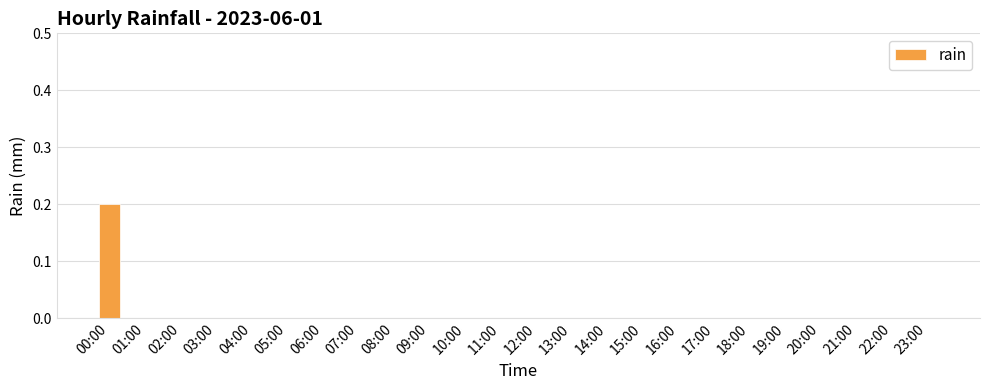

Reading right to left, what are all the values shown in this chart?

0.0	0.0	0.0	0.0	0.0	0.0	0.0	0.0	0.0	0.0	0.0	0.0	0.0	0.0	0.0	0.0	0.0	0.0	0.0	0.0	0.0	0.0	0.0	0.2